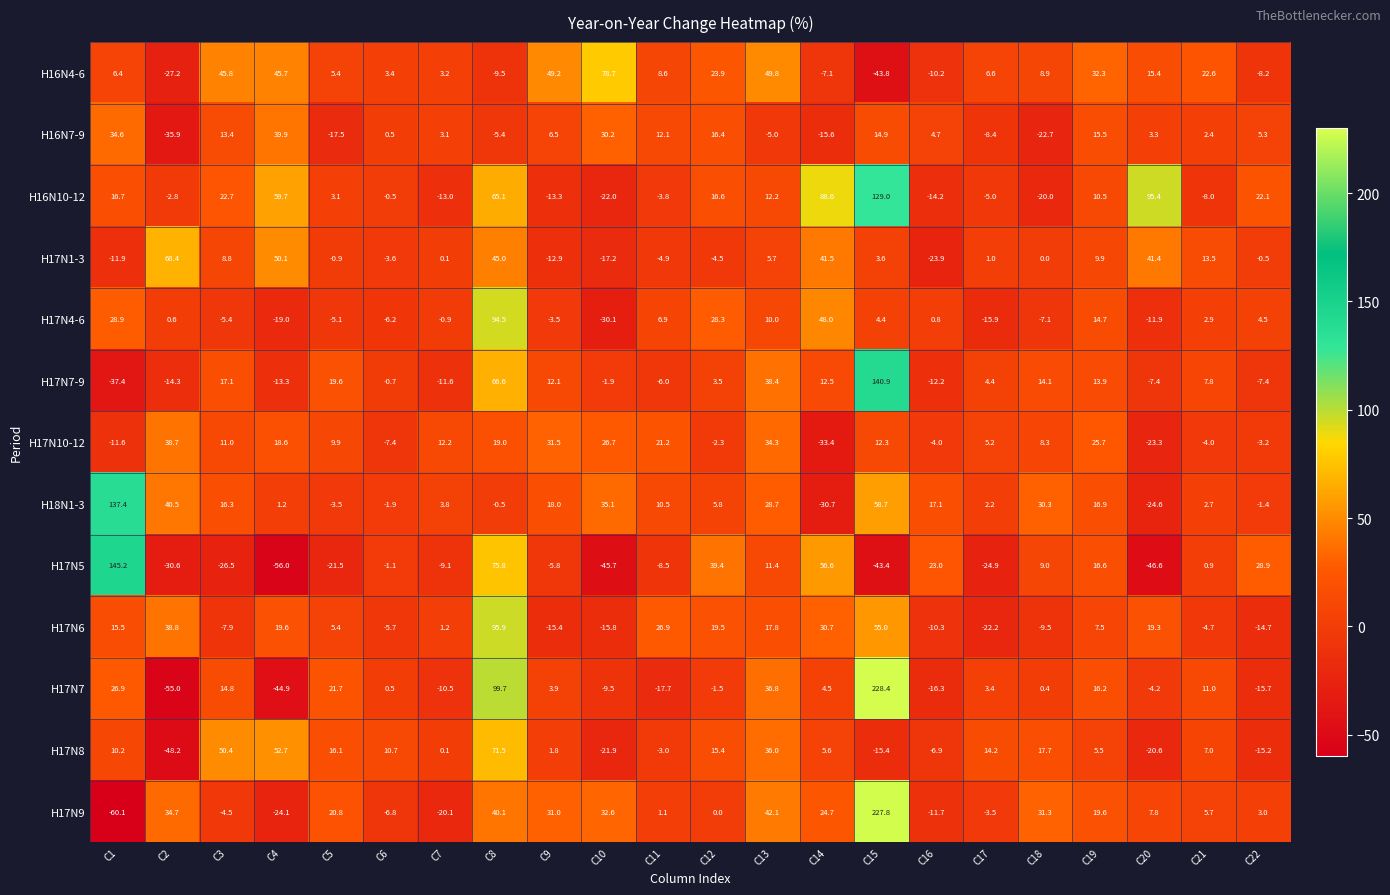

Which series has the largest total across all categories?

H16N10-12